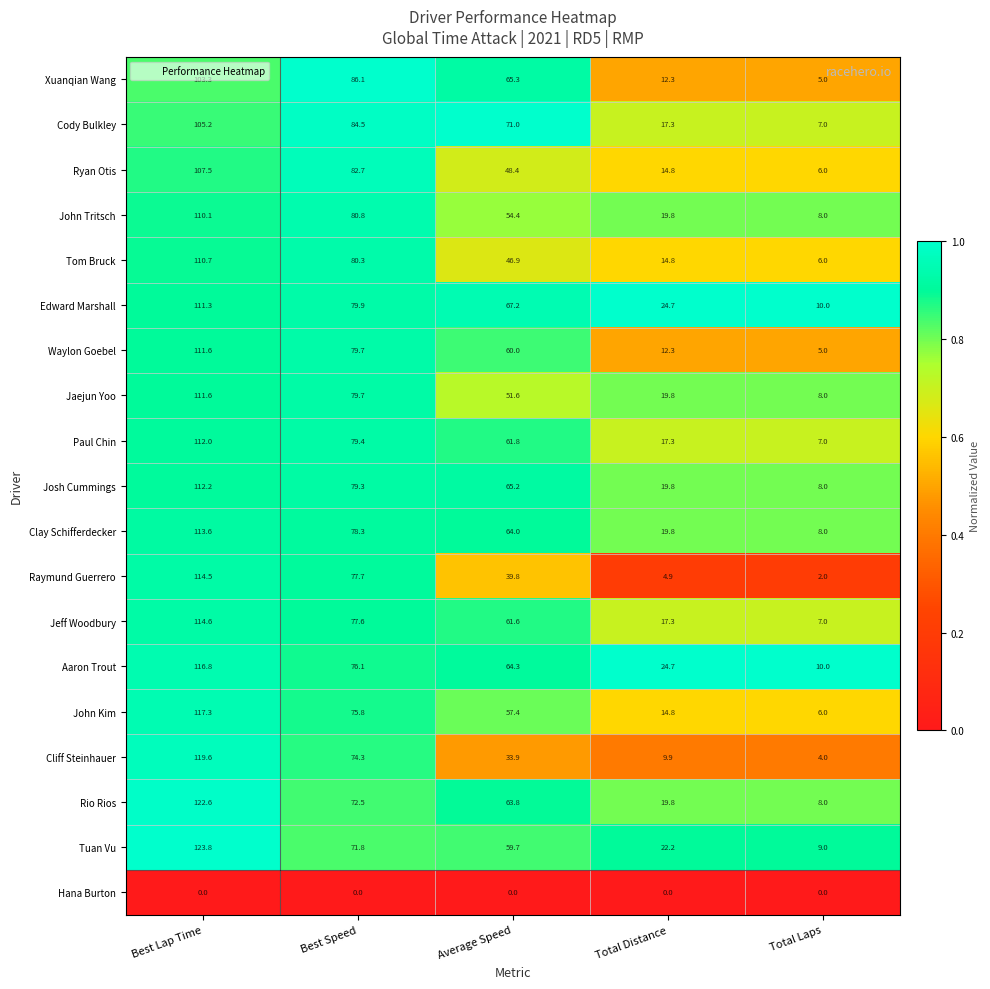

What is the difference between the maximum and minimum values in the Edward Marshall series?

101.3